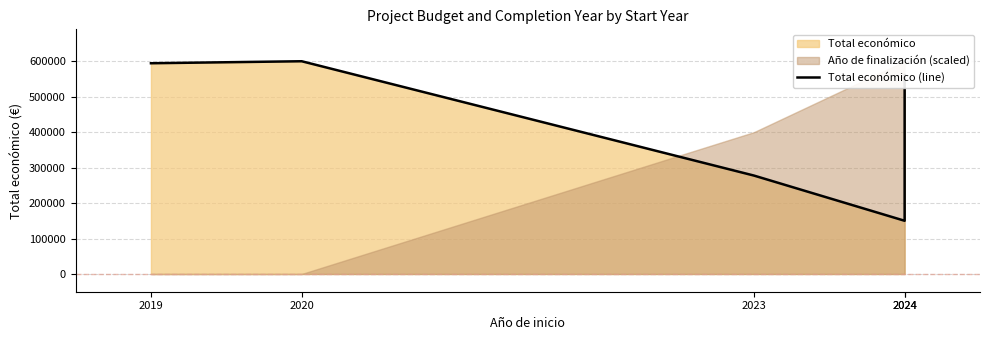

What is the change in value from 2020 to 2023?

-322178